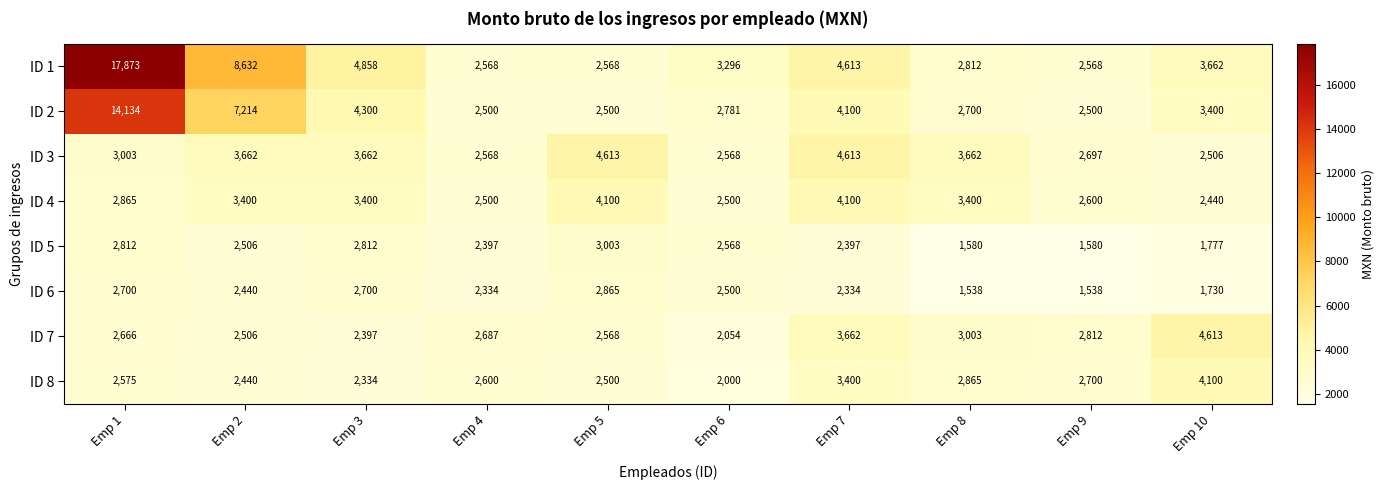

What is the approximate value of ID 1 at Emp 6, to the nearest 50?

3300